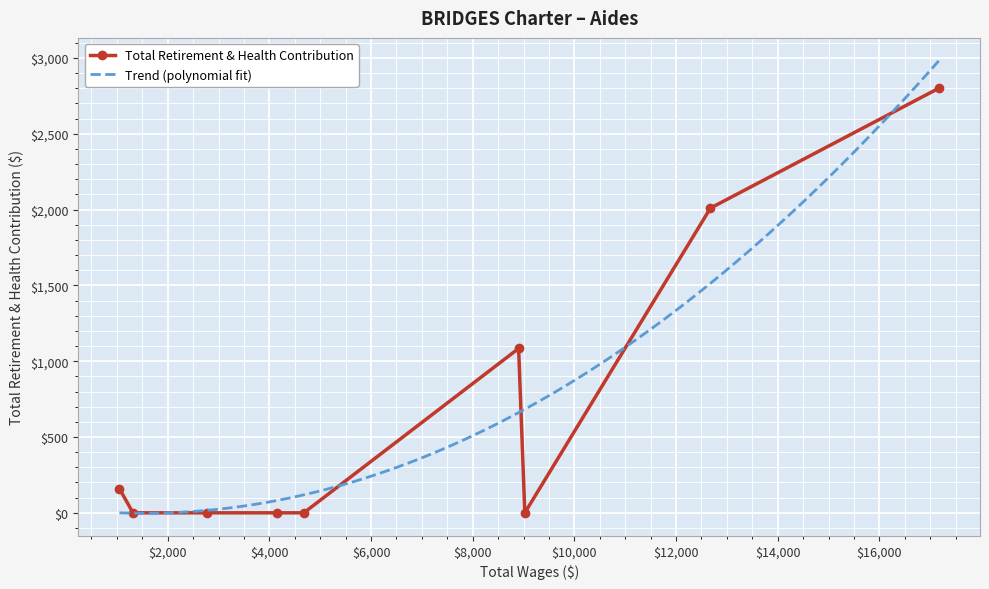

How many interior local valleys (lower than both neighbors) does the data have?

1